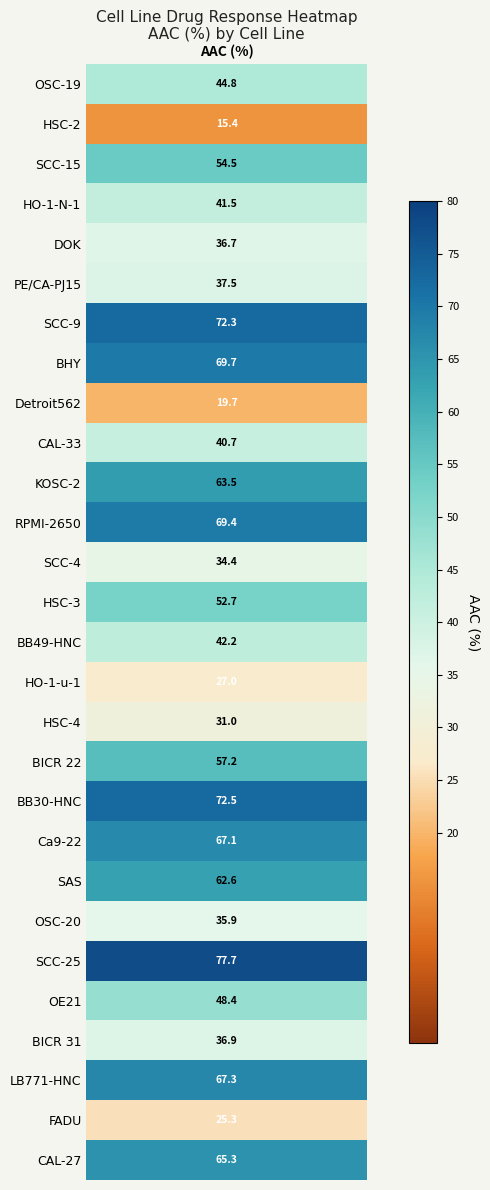

Which category has the highest value across all series?

SCC-25